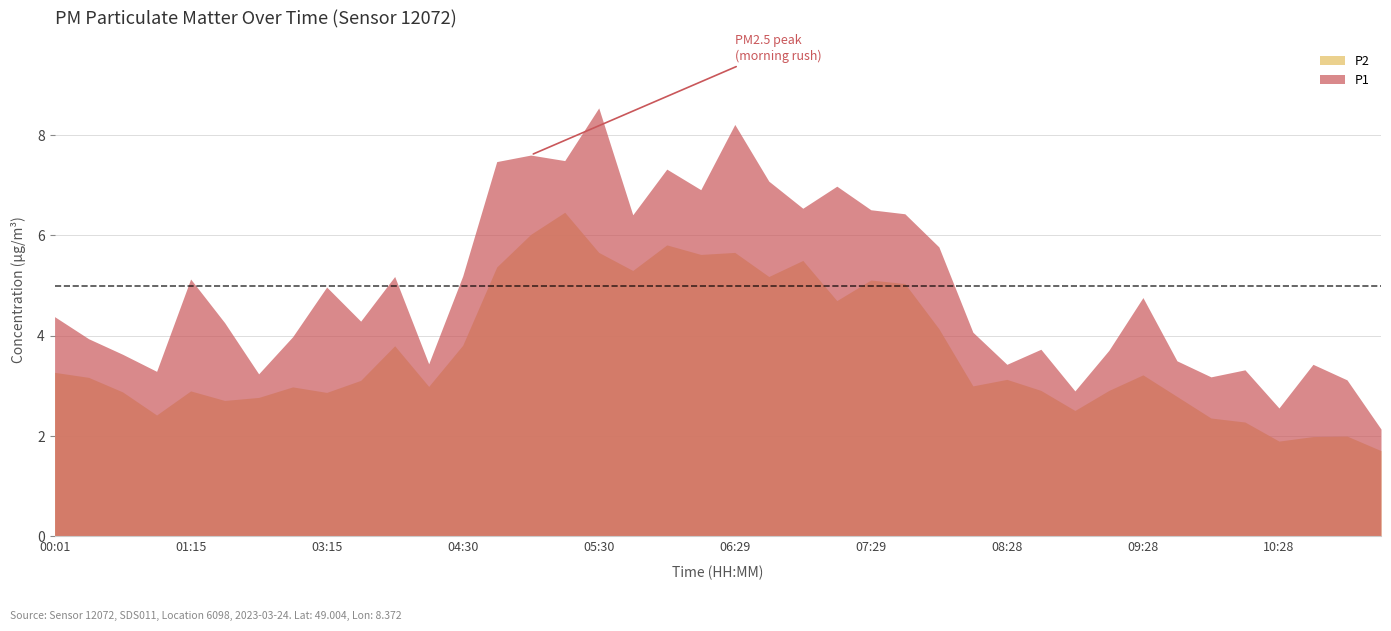

The P1 series shows 11.0 at 06:29. True or false?

False